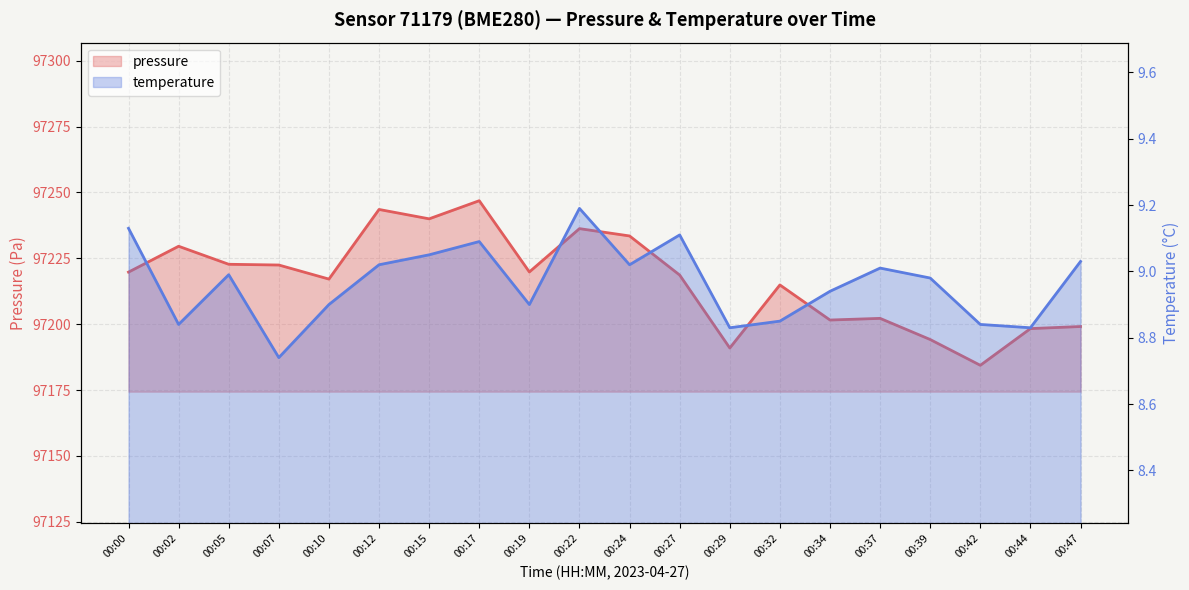

True or false: temperature has a value of 9.0 at 00:24.

True